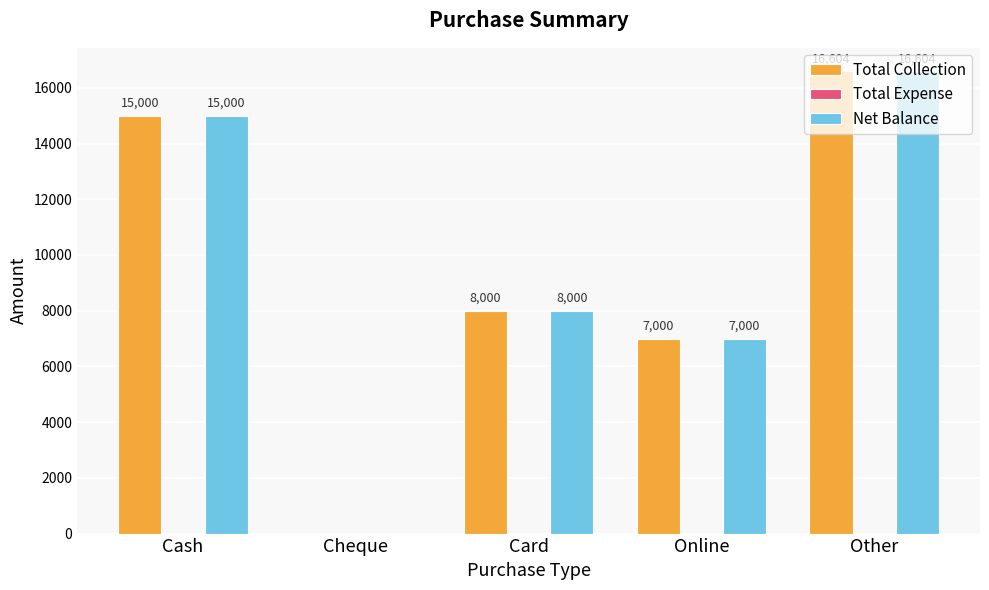

What is the maximum value shown in the chart?

16604